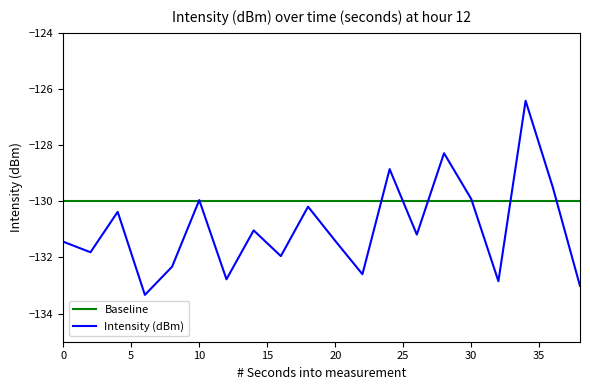

How many interior local peaks does the Intensity (dBm) series have?

7